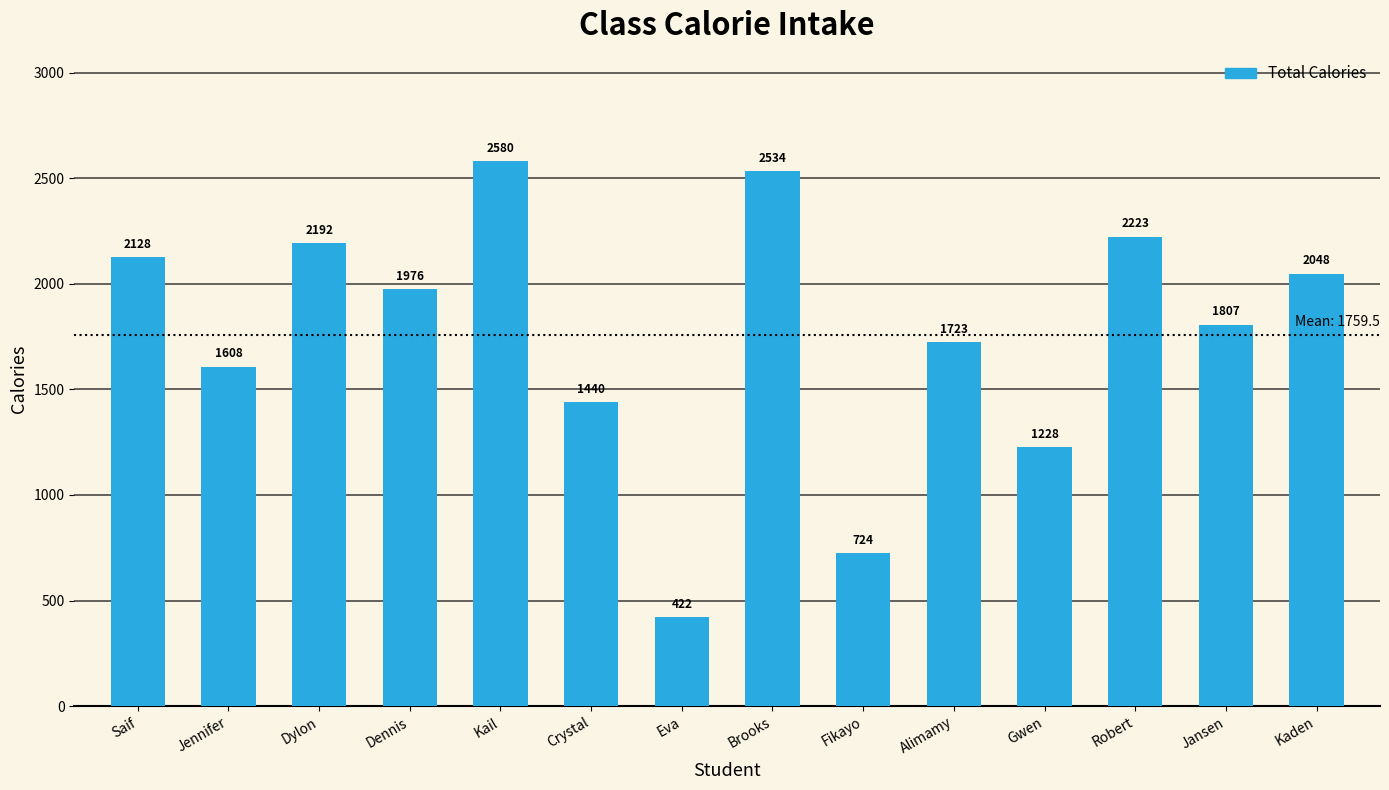

Which category has the highest value across all series?

Kail